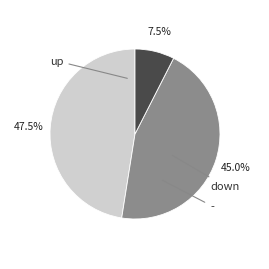

Does any single category account for the majority?

No